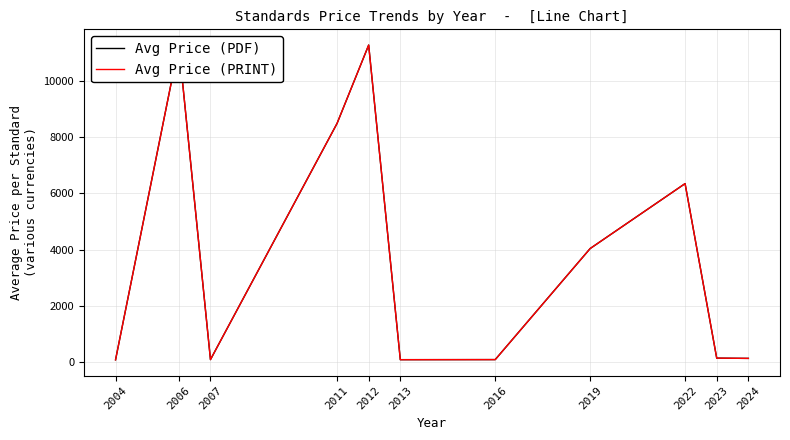

True or false: Avg Price (PRINT) has more than 1 interior local peaks.

True